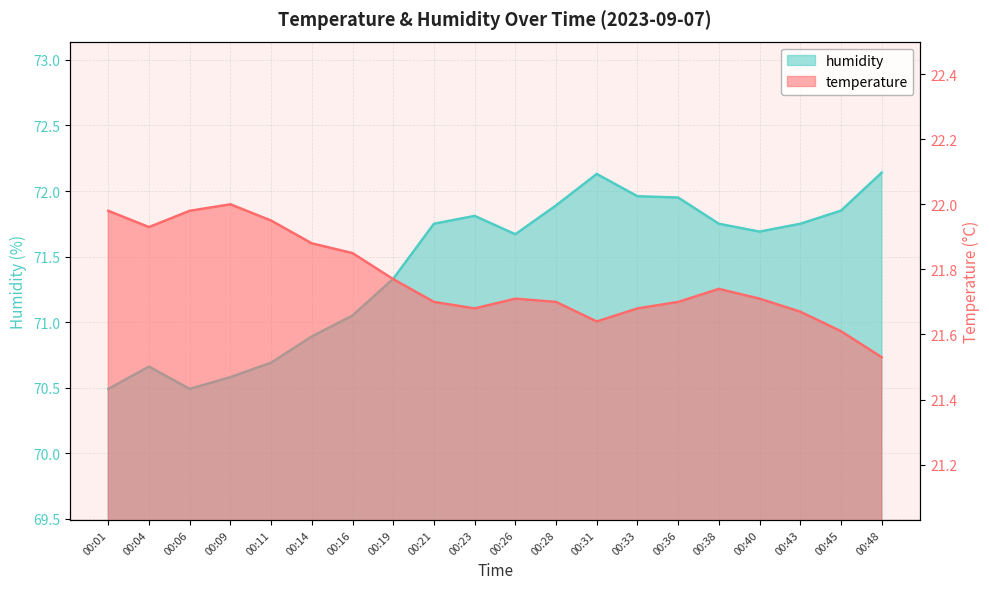

List the series in order of their peak value, lowest first.

temperature, humidity